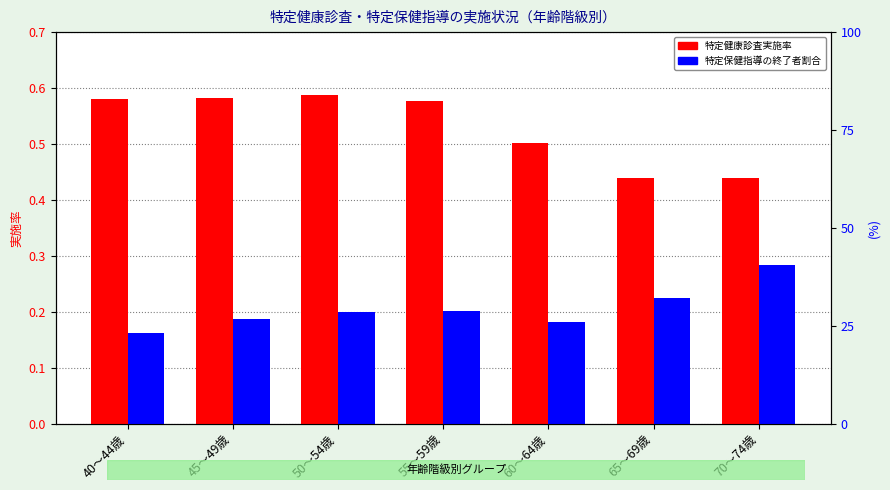

What position from the right is 65～69歳?

2